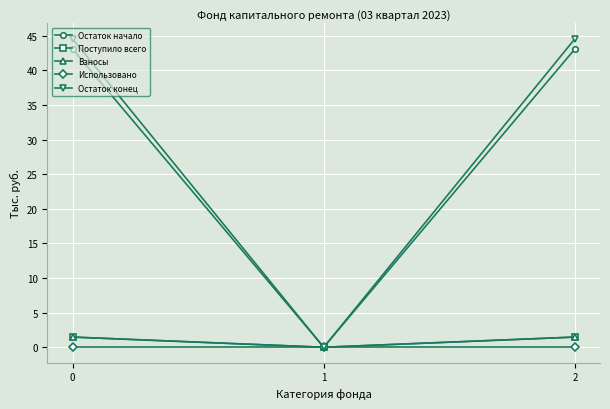

Is this an area chart (filled region under the line)?

No